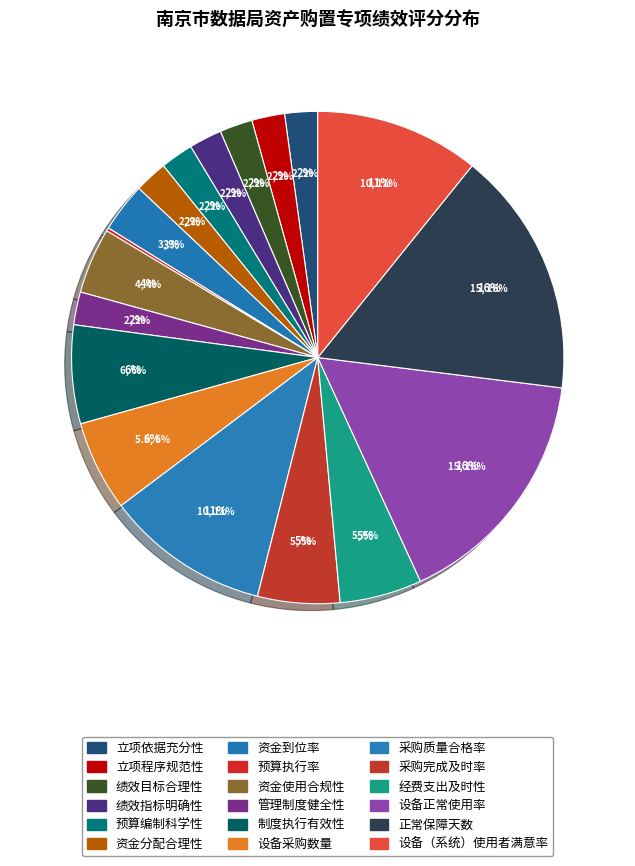

To the nearest percent, what percentage of the pie is 资金到位率?

3%